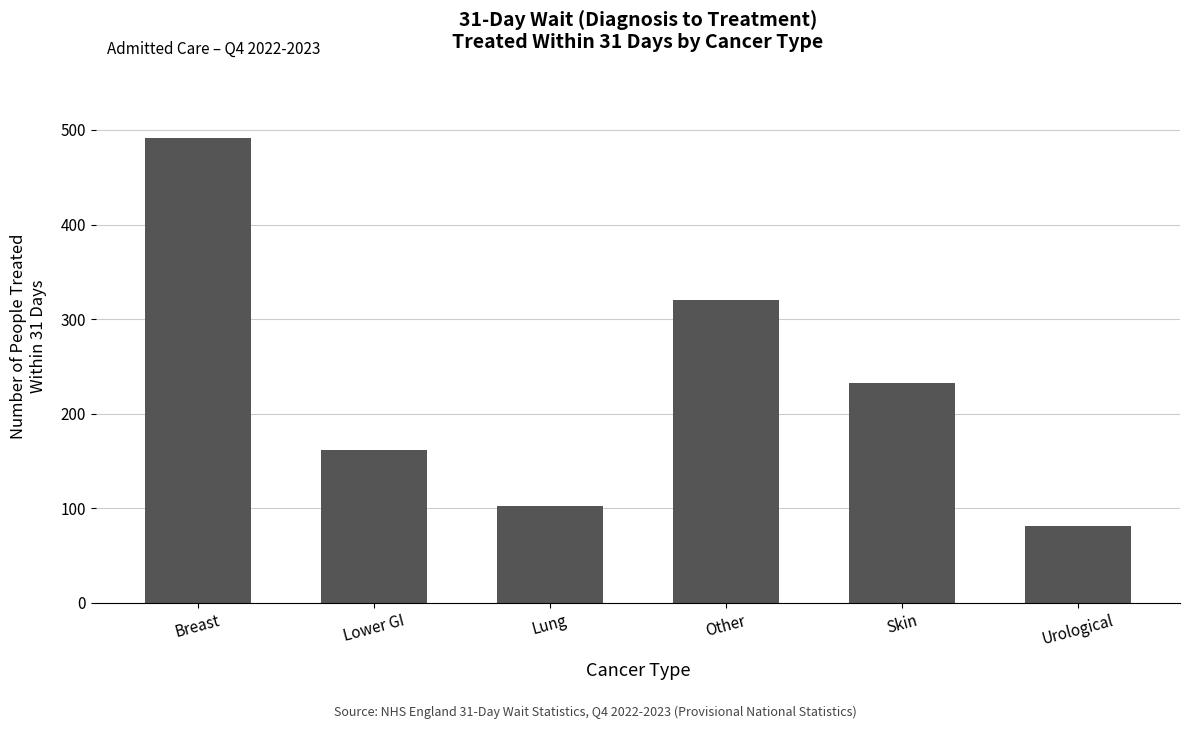

What is the label of the 1st bar from the left?

Breast